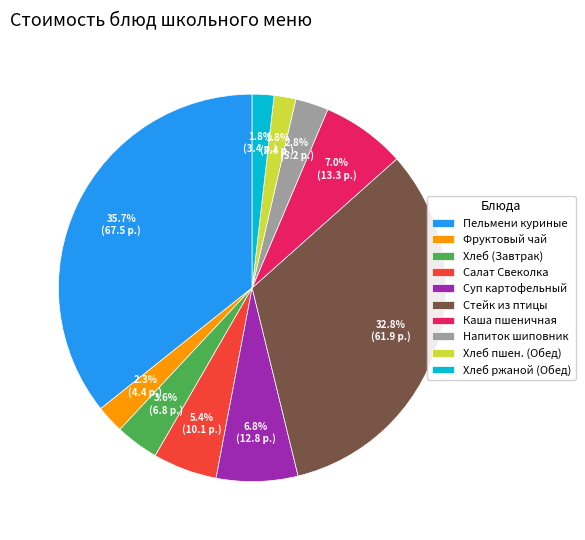

Is there a majority slice in this chart?

No